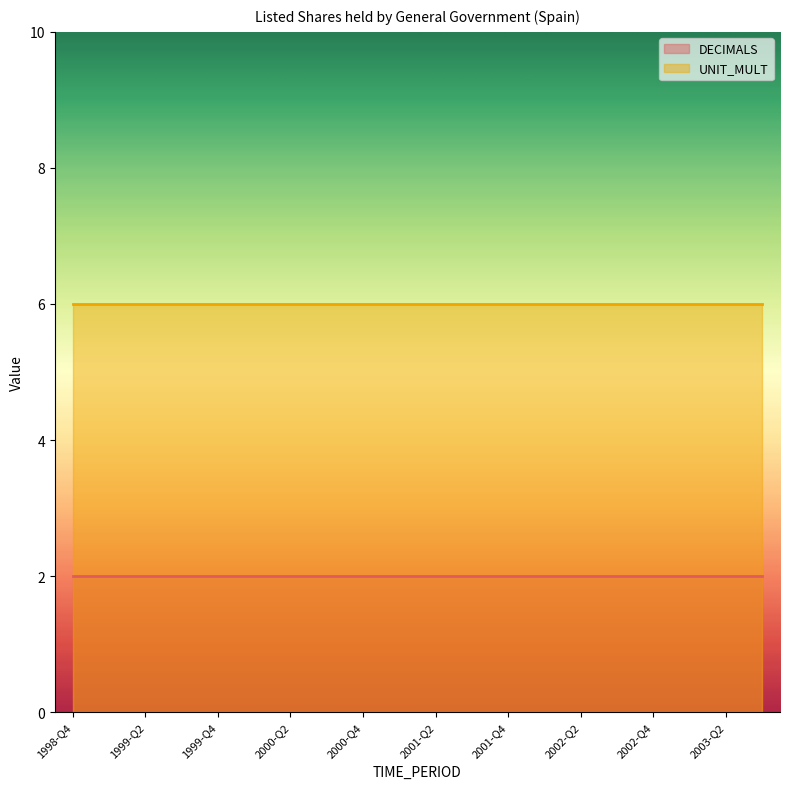

True or false: DECIMALS has a value of 2 at 2000-Q3.

True